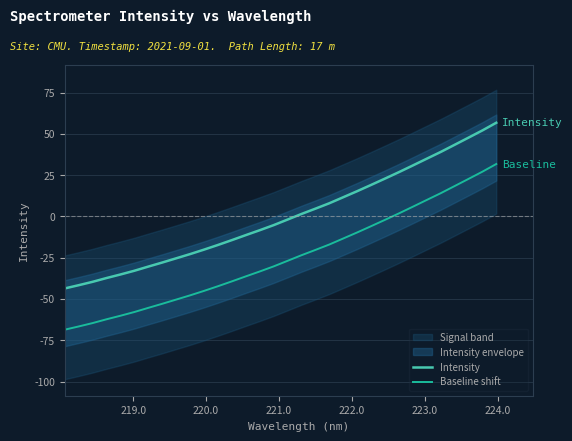

How many lines are shown in the chart?

2